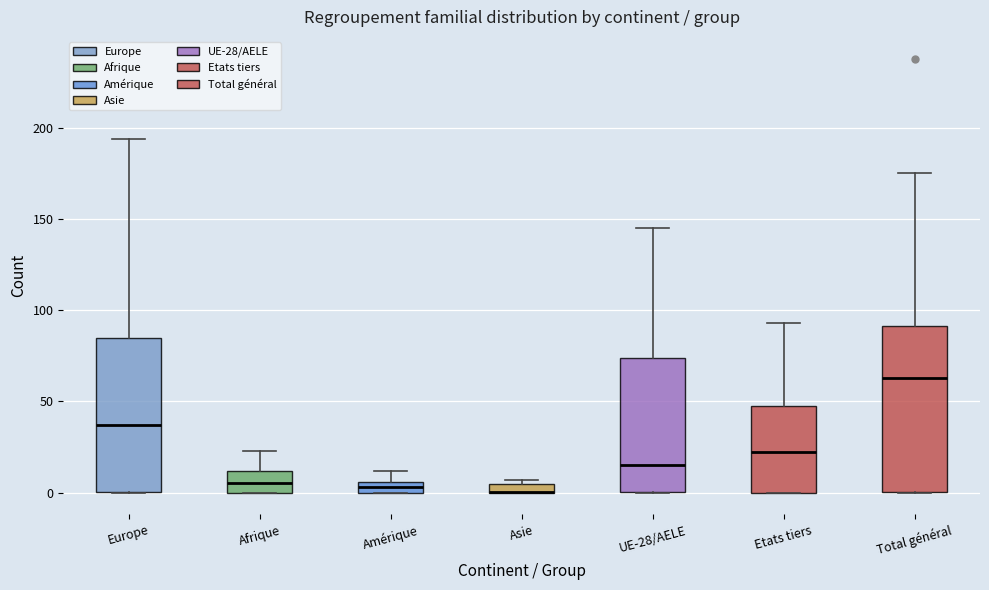

Which box is the tallest, from its lower edge to its upper edge?

Total général